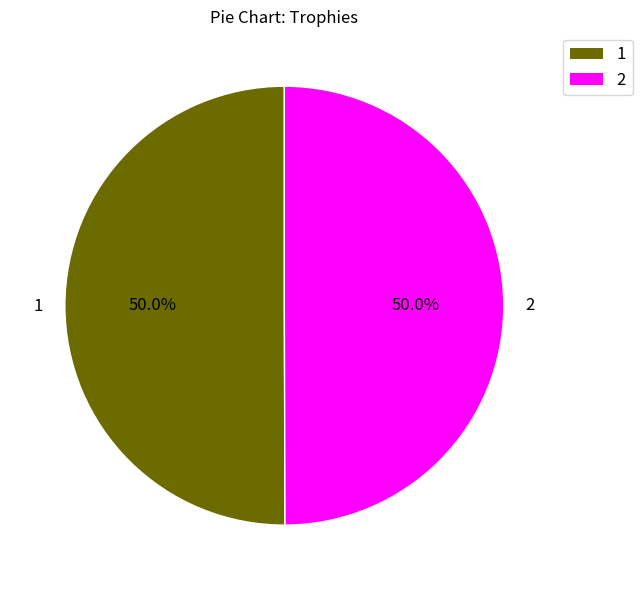

True or false: 1 accounts for 50% of the total.

True